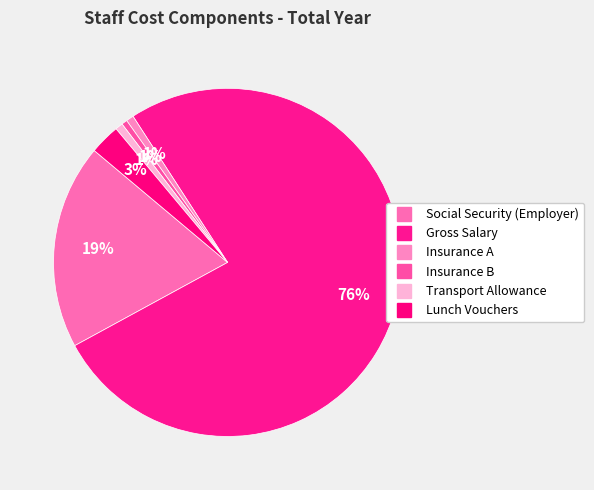

Rank the categories by value from highest to lowest.

Gross Salary, Social Security (Employer), Lunch Vouchers, Insurance A, Transport Allowance, Insurance B